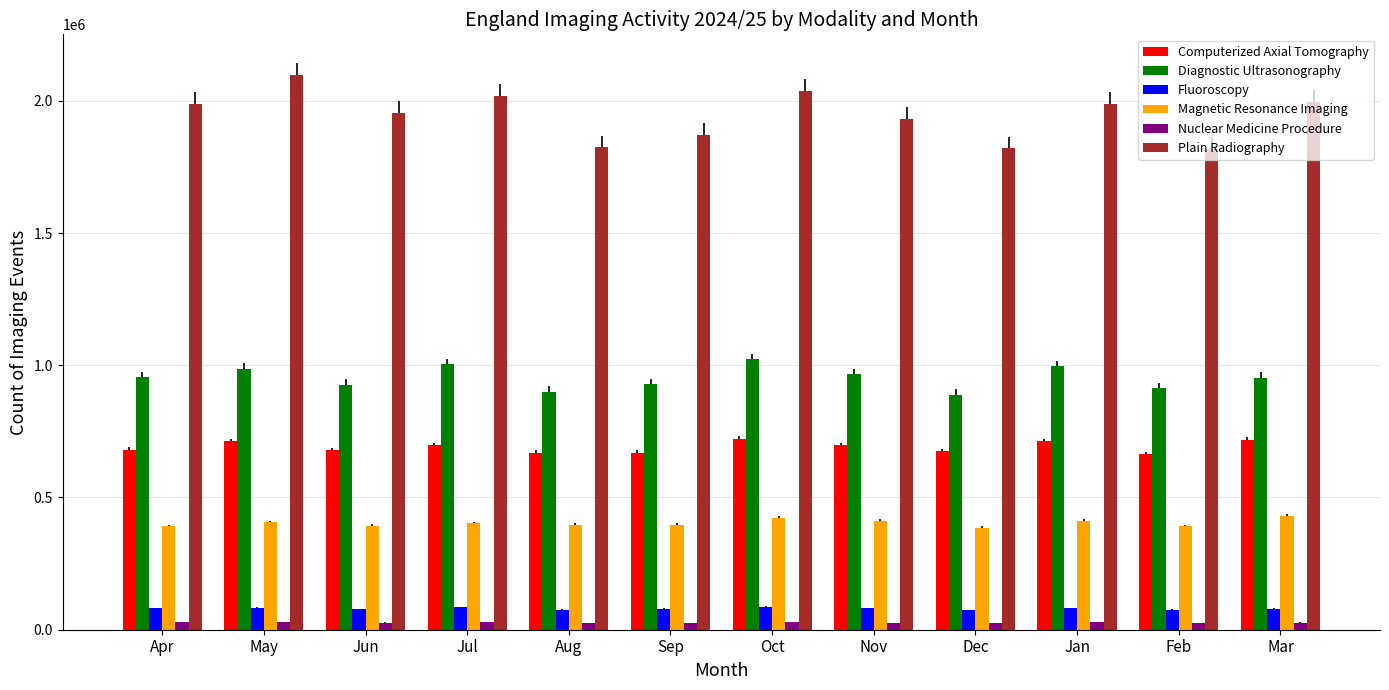

What is the sum of all Nuclear Medicine Procedure values?

321830